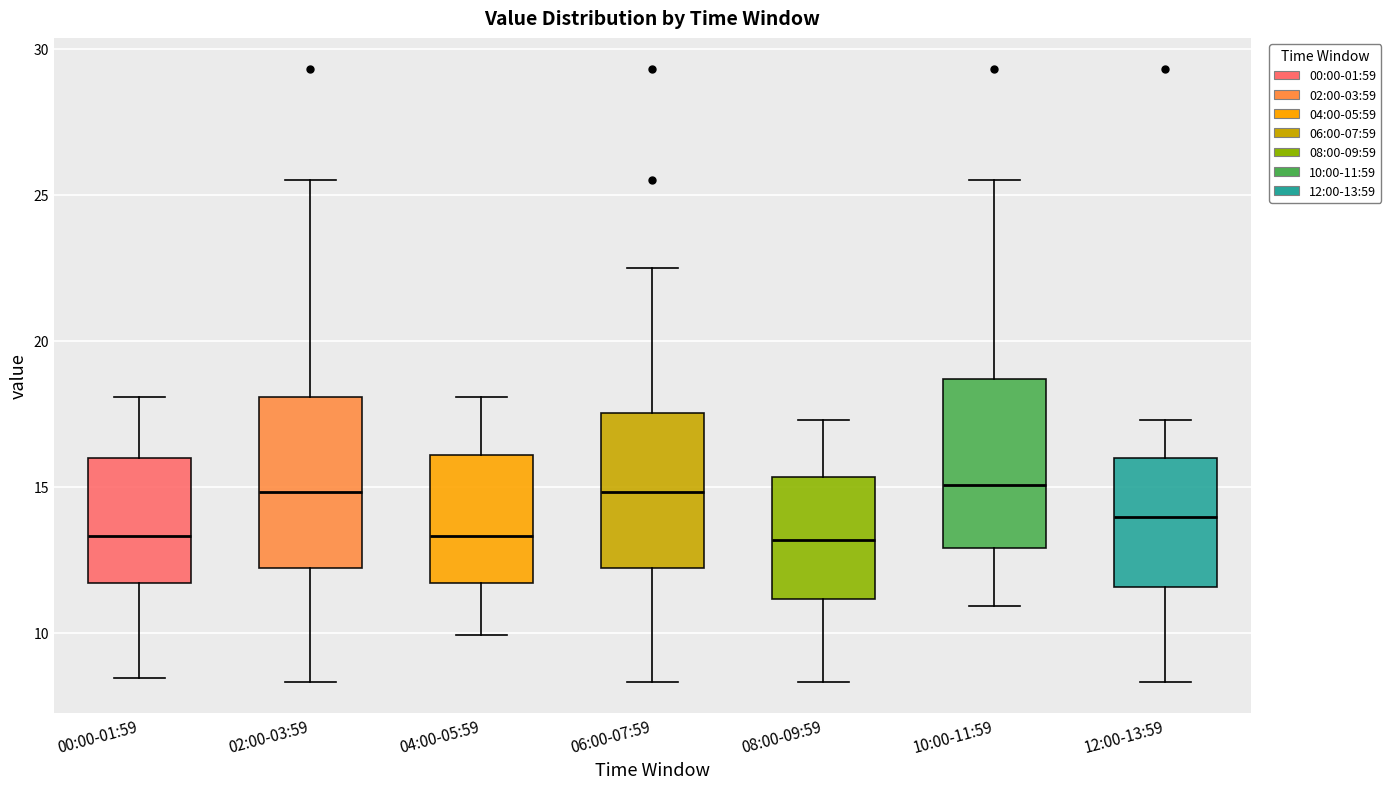

Where does the upper whisker of the box for 08:00-09:59 end on the y-axis? The values are not printed on the chart, so give them approximately, as read against the axis.

17.5